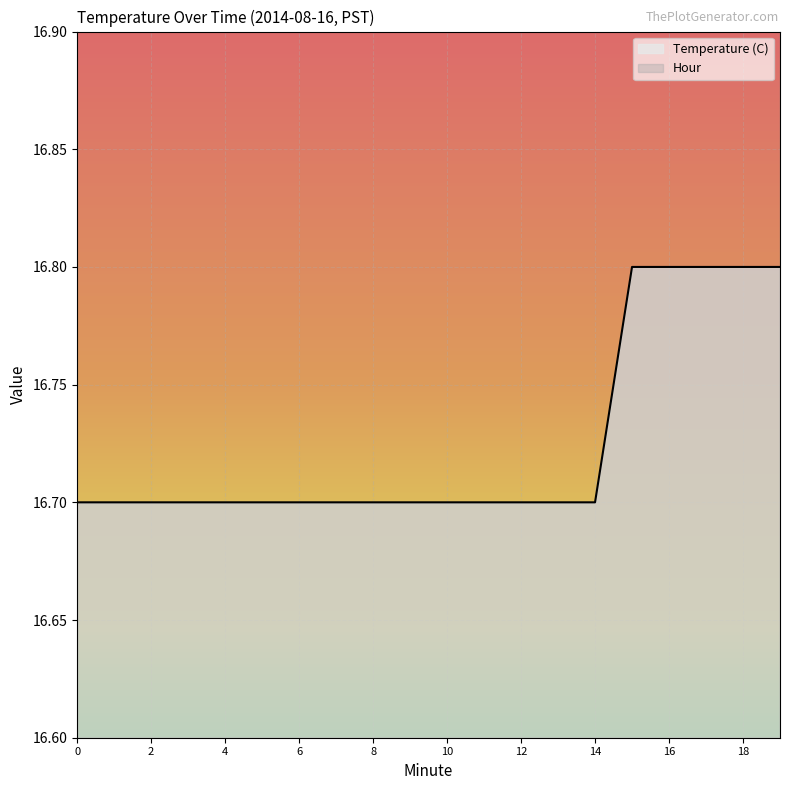

At which category is the sum across all series the highest?

19